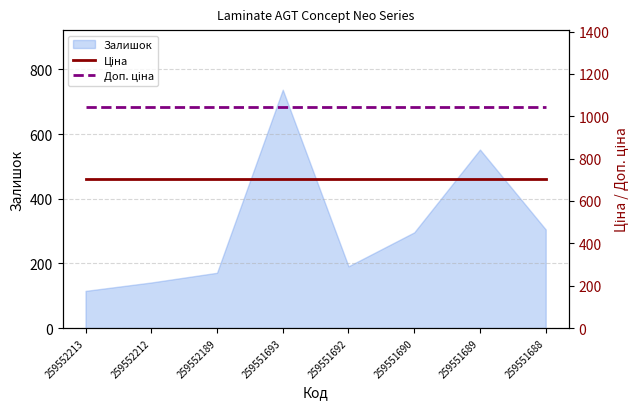

True or false: Доп. ціна has more than 2 interior local peaks.

False